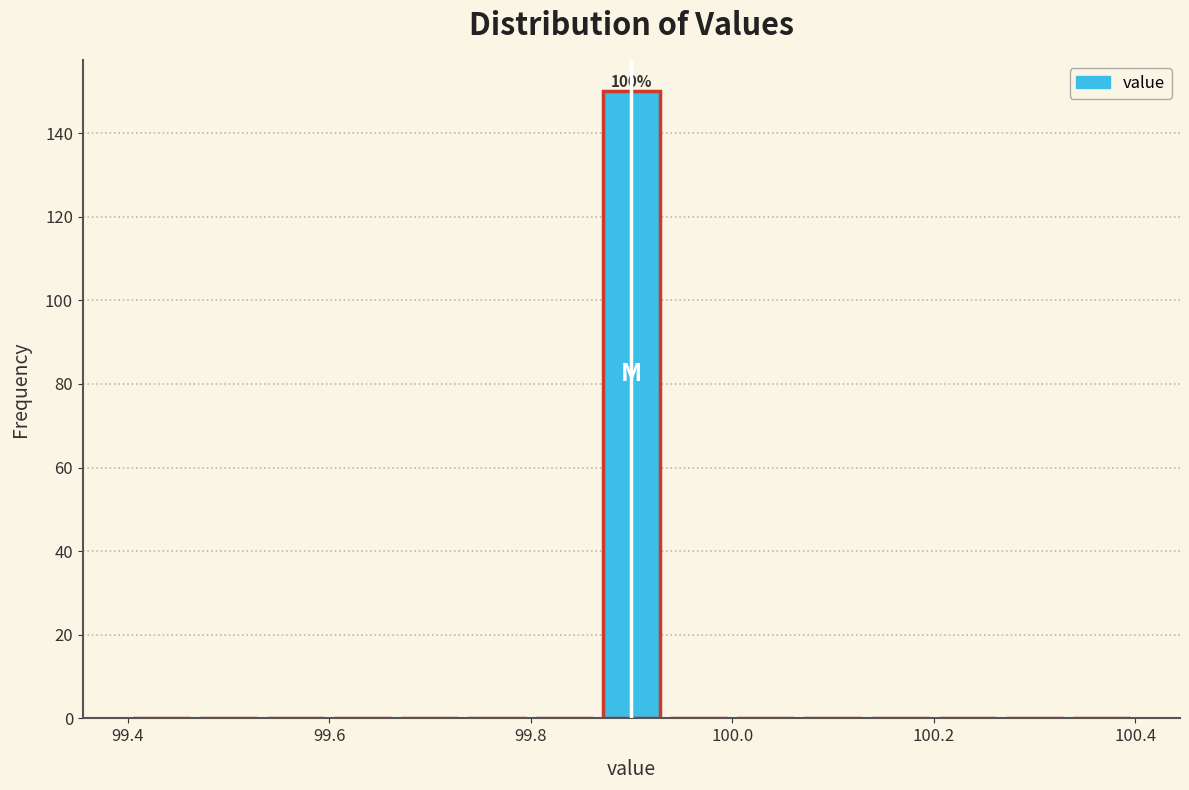

Around what value on the x-axis is the tallest bar? Give the approximate position of its centre, as read against the axis.

99.90